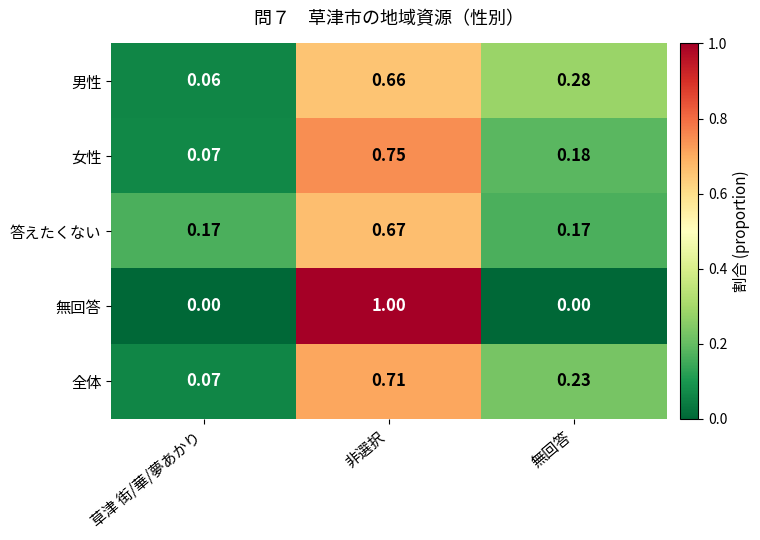

Between 非選択 and 無回答, which series saw the biggest shift?

無回答